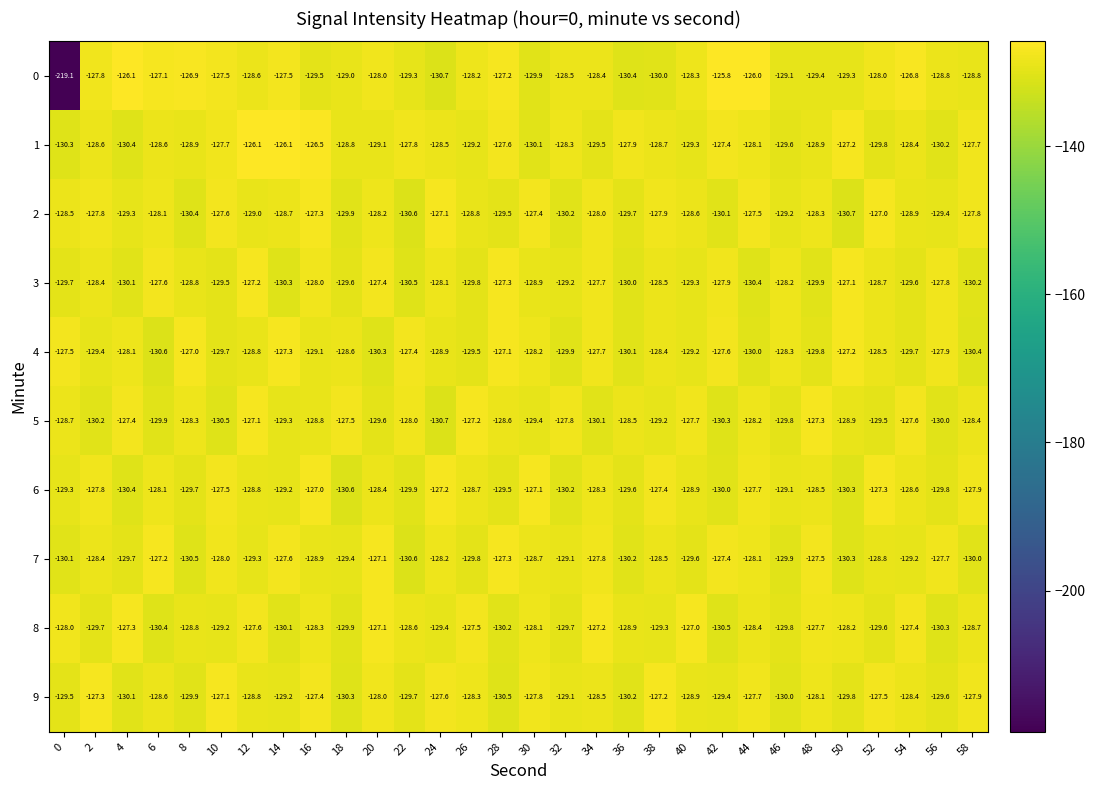

How many distinct data groups are displayed?

10